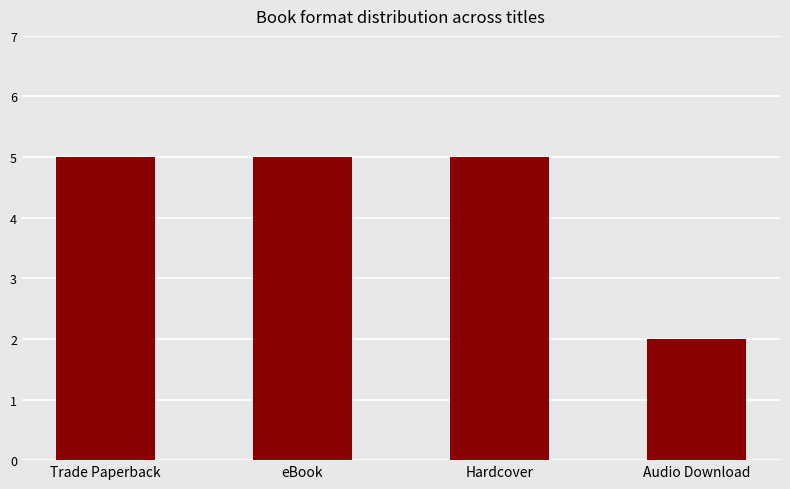

True or false: the data shows 2 at Audio Download.

True